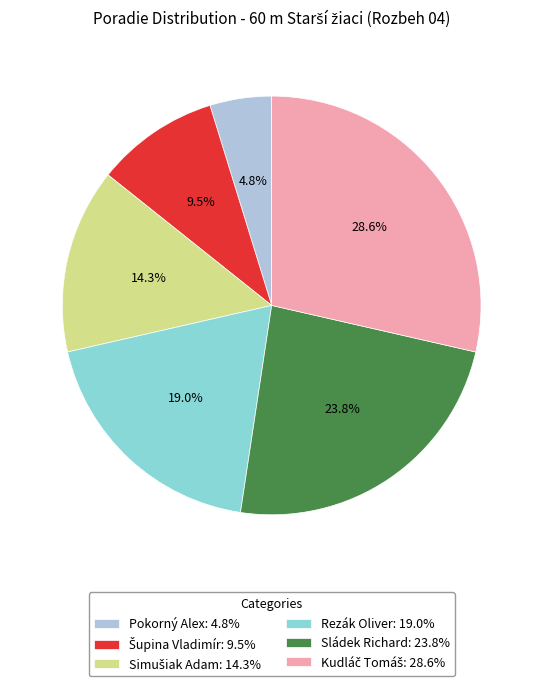

Is Sládek Richard the majority of the pie?

No